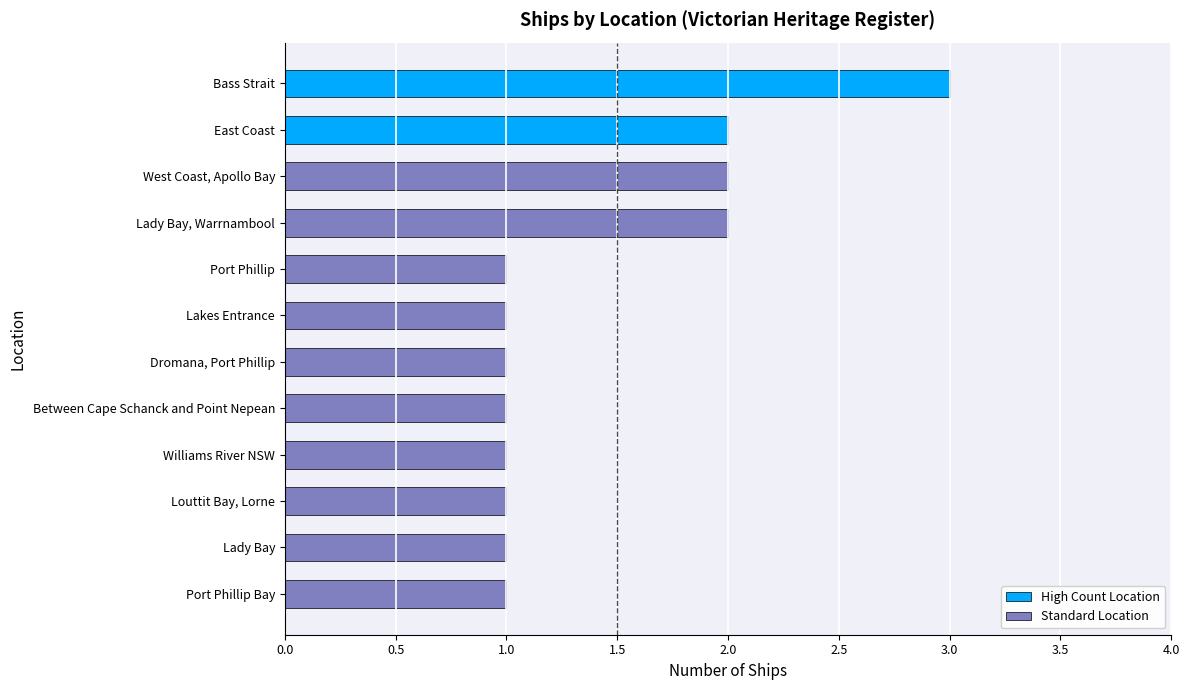

The value at Dromana, Port Phillip is 0. True or false?

False